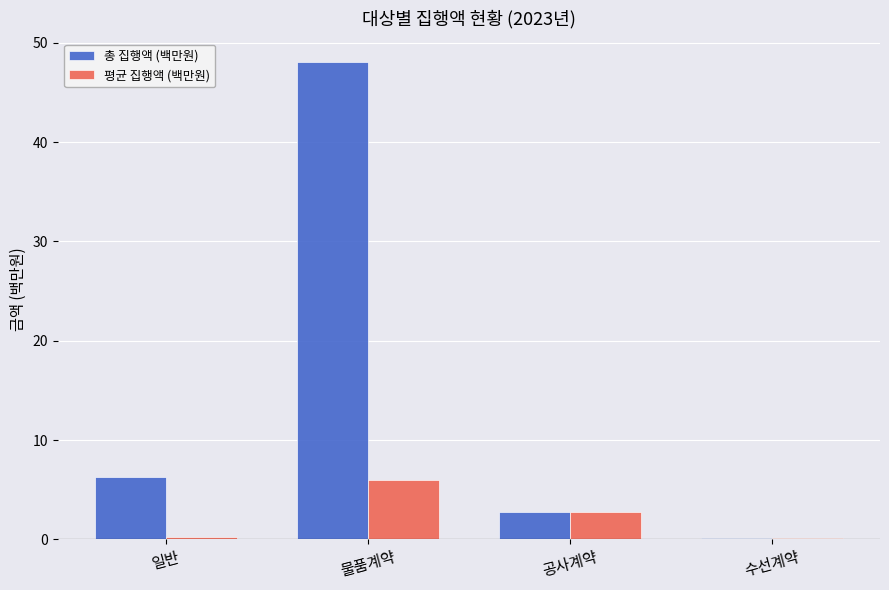

Which series has the largest total across all categories?

총 집행액 (백만원)